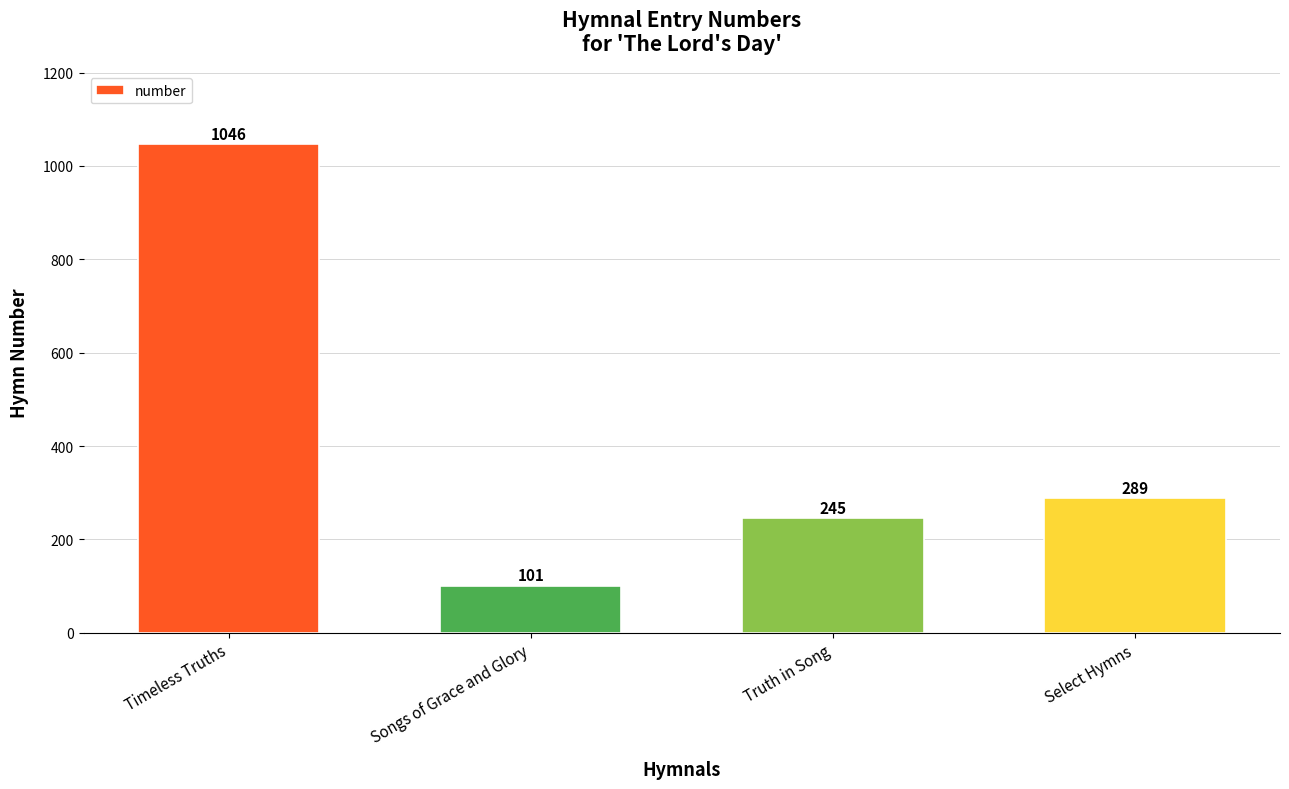

At which category does the chart reach its minimum across all series?

Songs of Grace and Glory